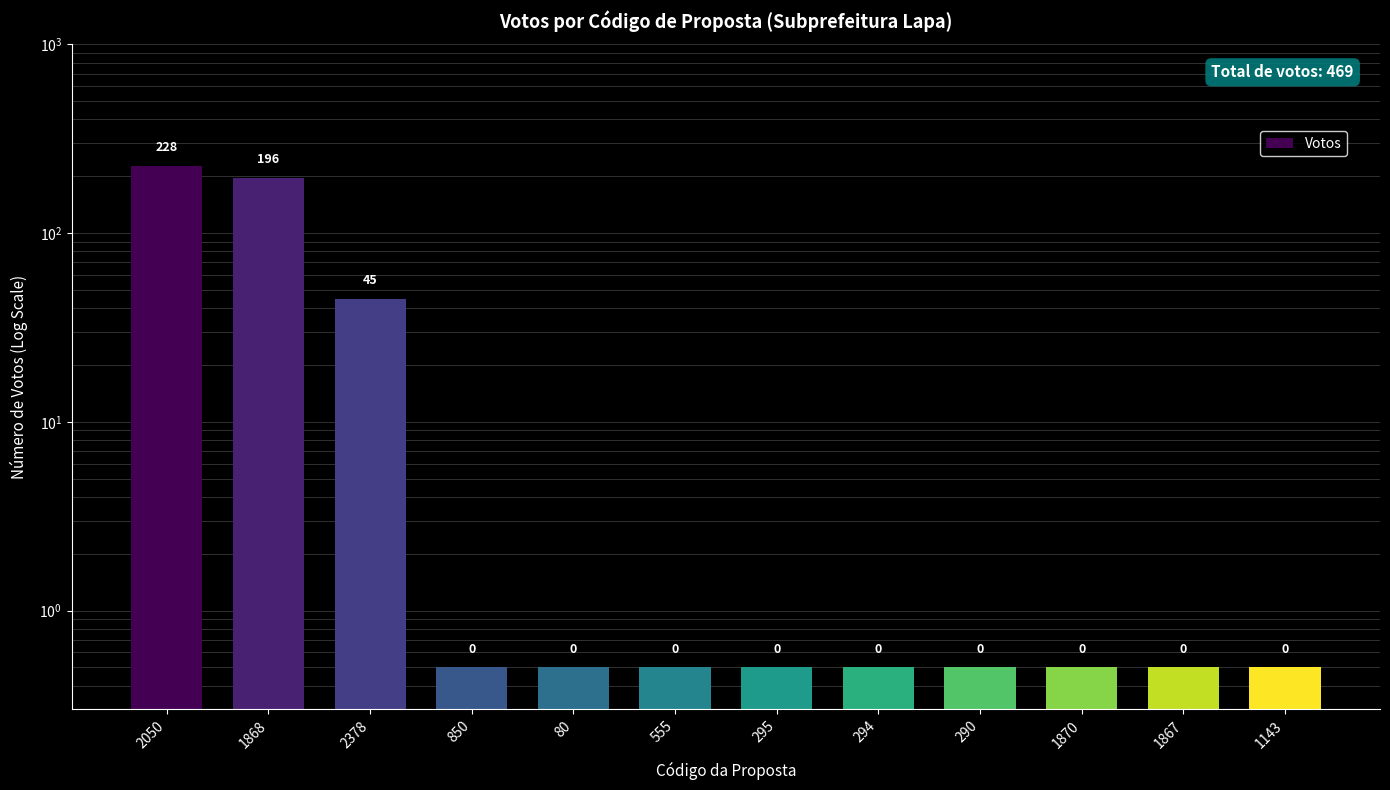

What is the sum of the values at 80 and 2050?

228.5